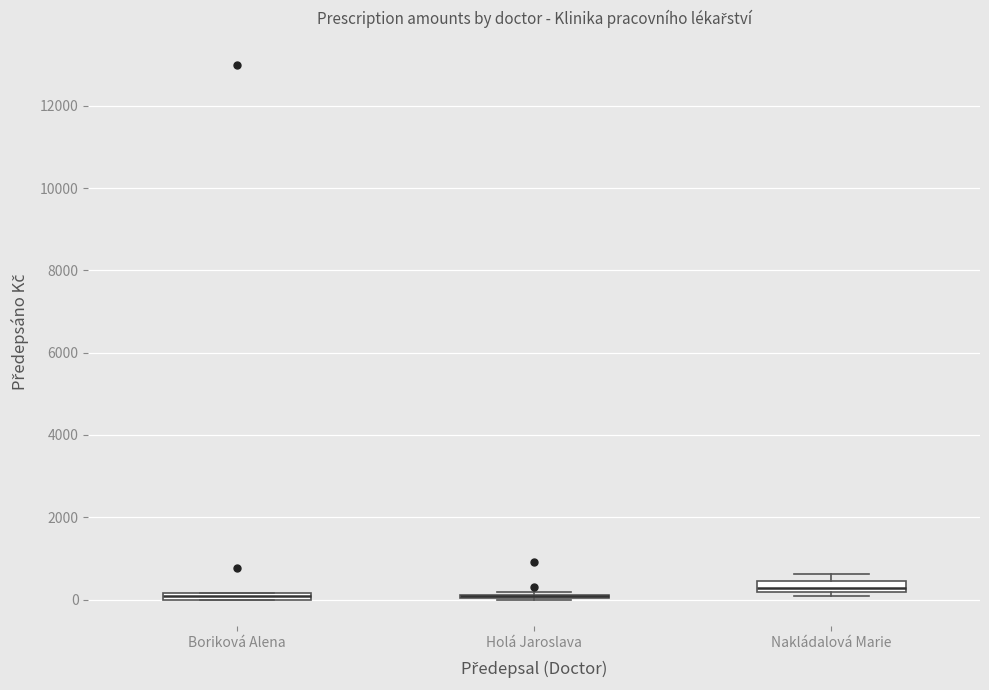

Where is the upper edge of the box for Boriková Alena on the y-axis? The values are not printed on the chart, so give them approximately, as read against the axis.

200